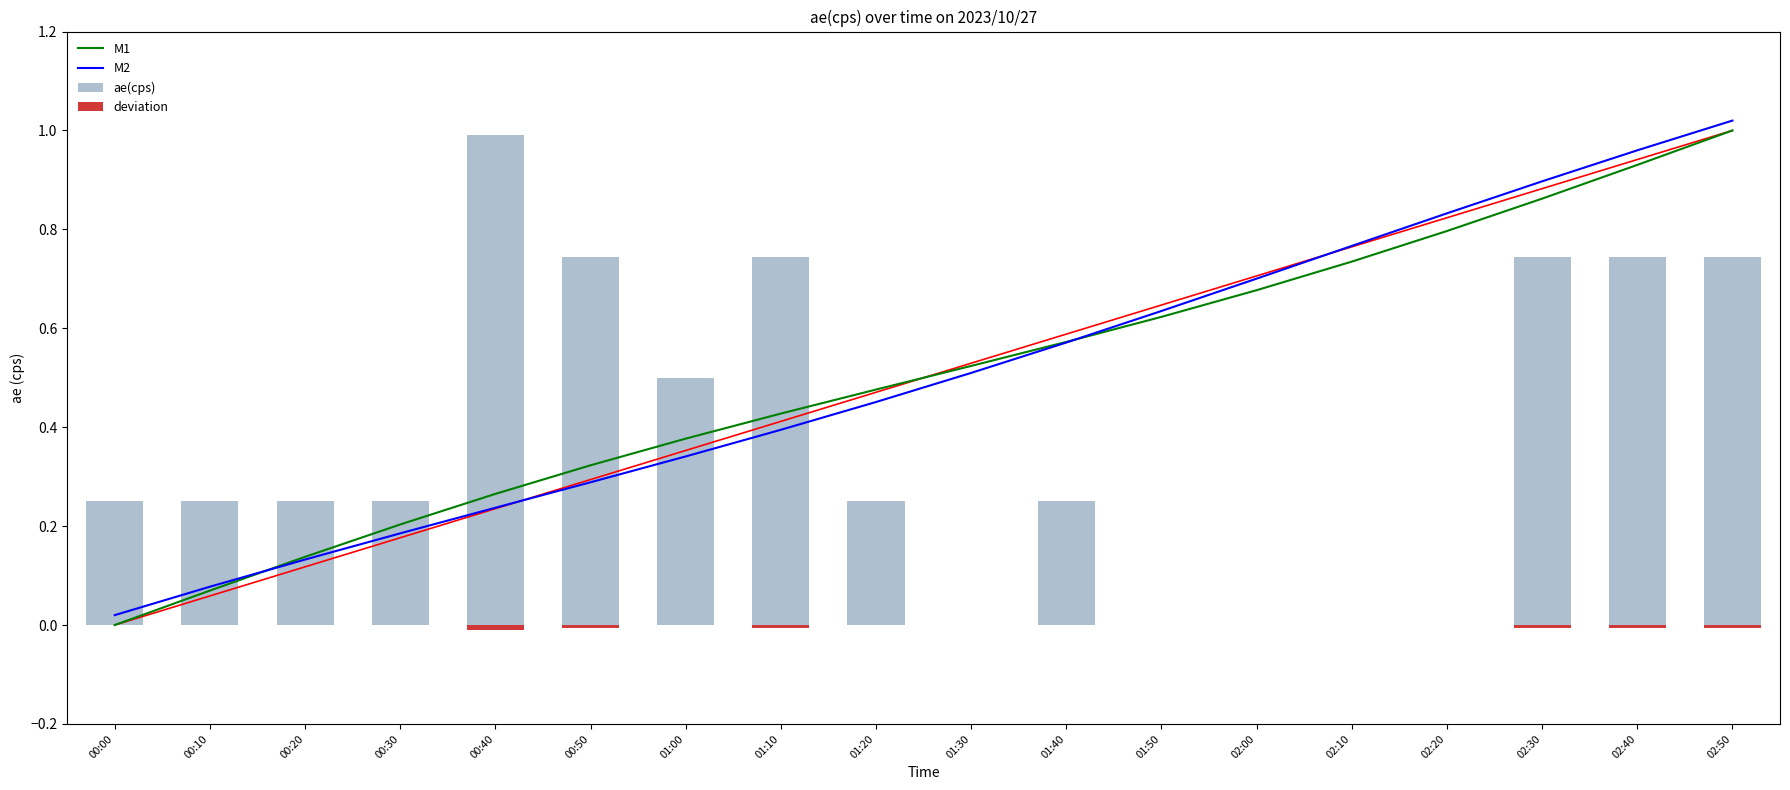

Which series has the largest range (max minus min)?

M1